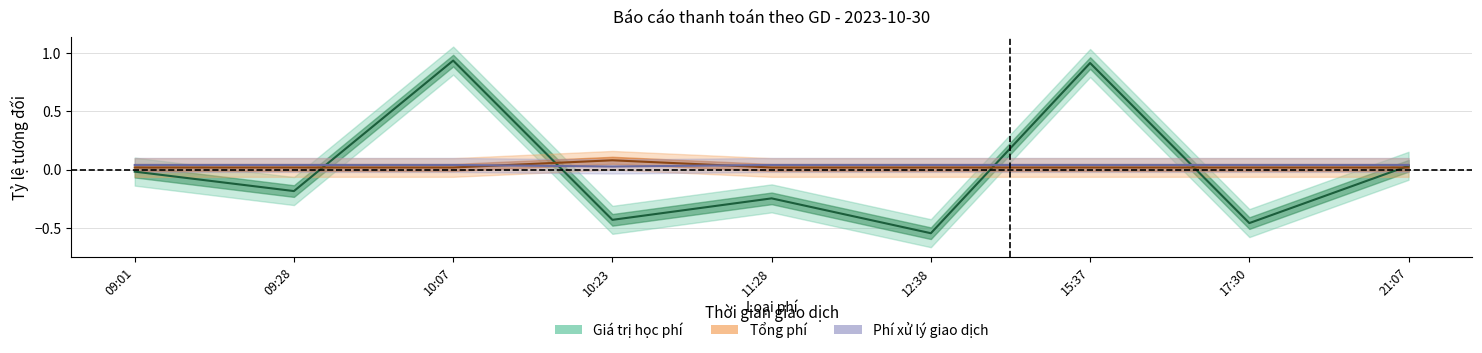

What is the difference between the highest and lowest values at 10:07?

0.9